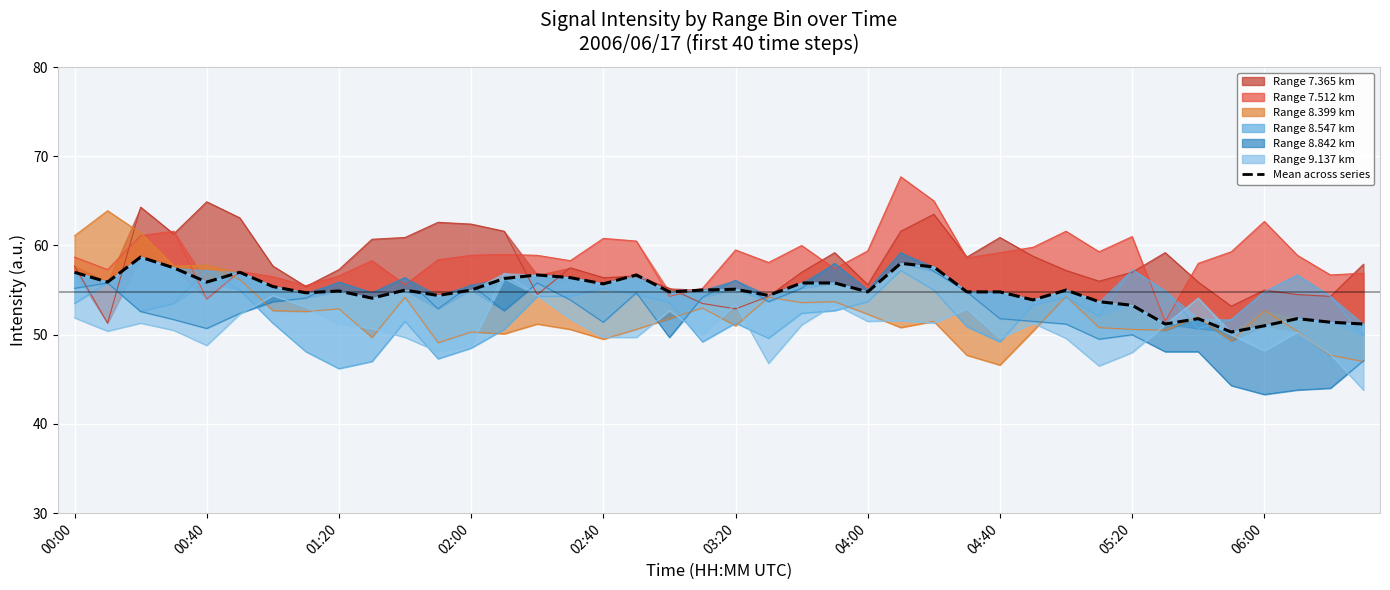

At which category does the chart reach its minimum across all series?

35